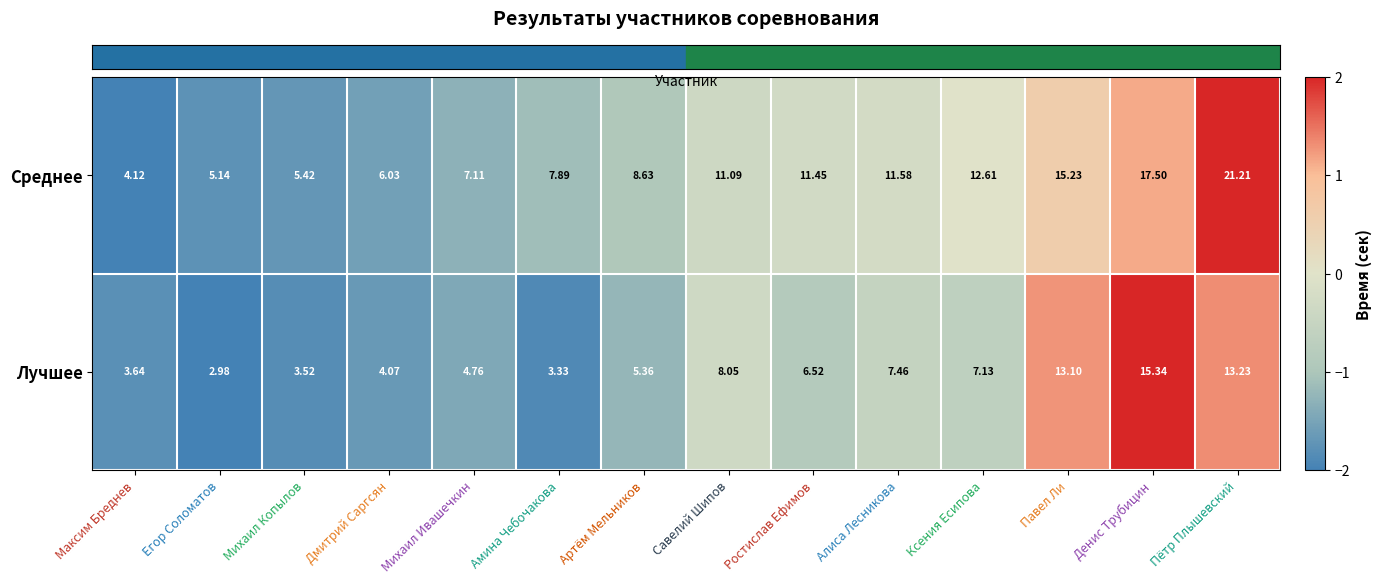

At which label does Лучшее reach its minimum?

Егор Соломатов